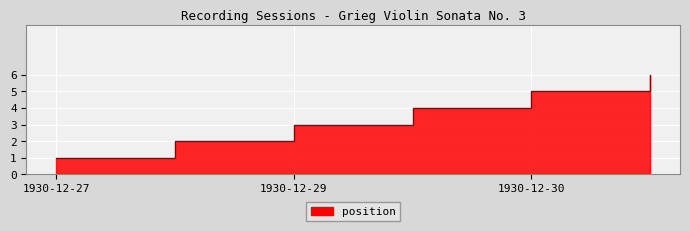

Where is the data nearest to the value 3?

1930-12-29